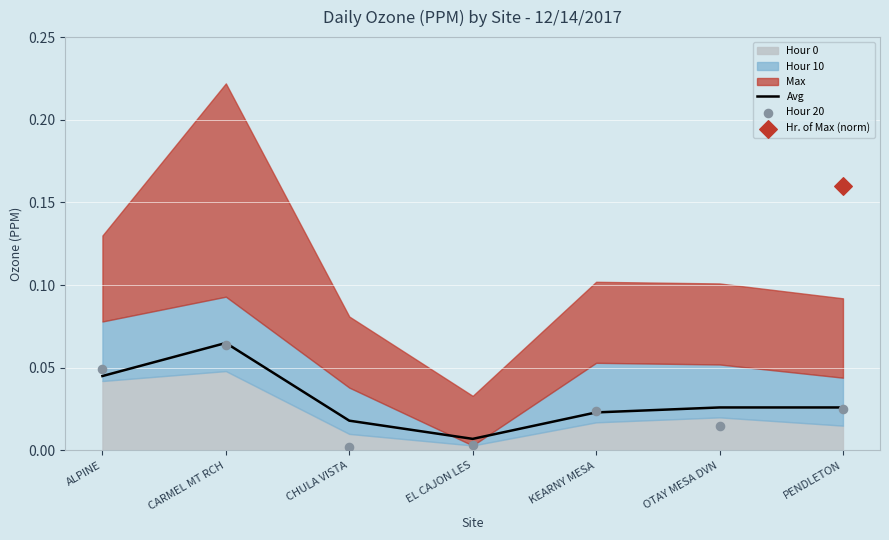

At which label is Avg closest to 0?

EL CAJON LES